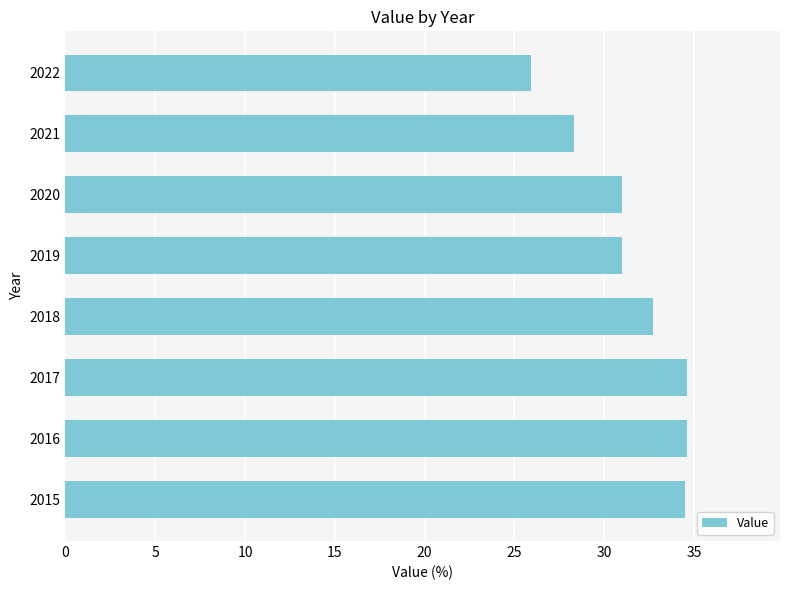

The value at 2016 is 34.6. True or false?

True